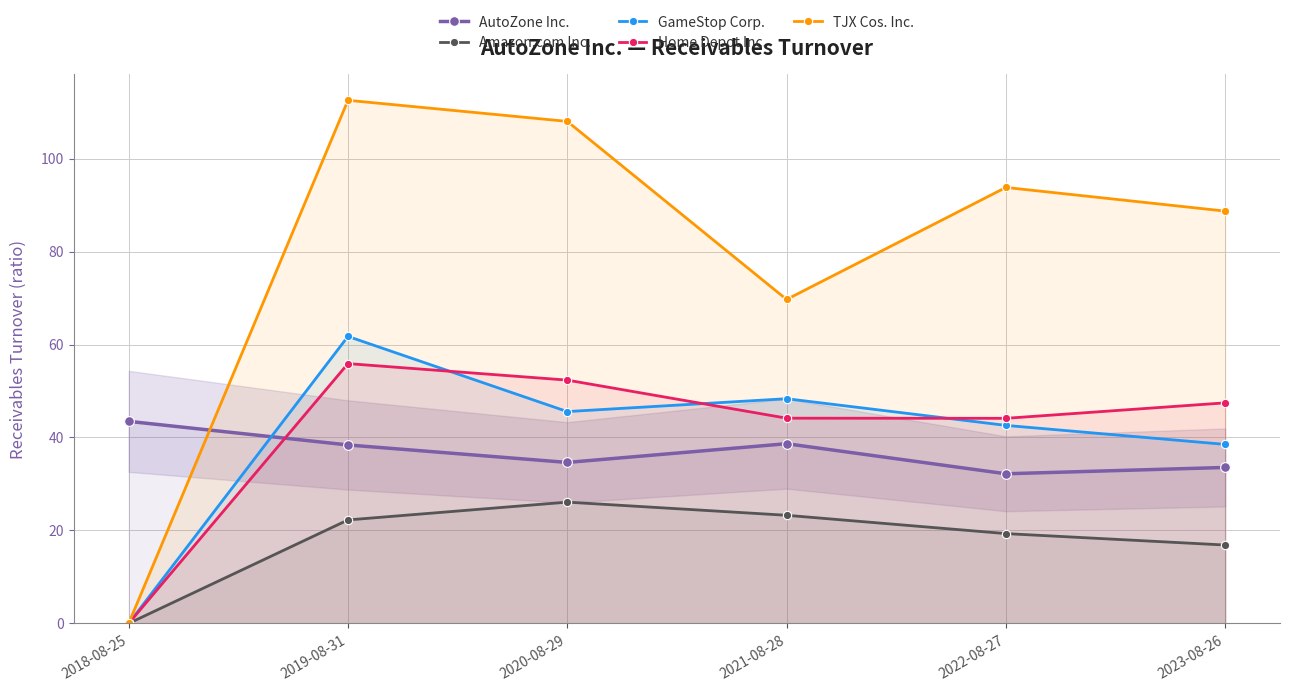

How many distinct data groups are displayed?

5